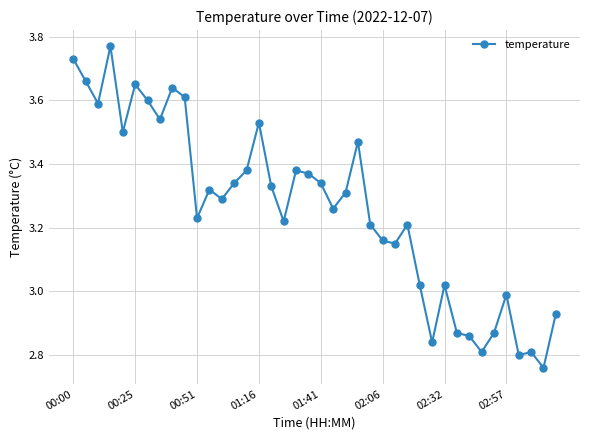

True or false: there are more than 2 points higher than both neighbors.

True